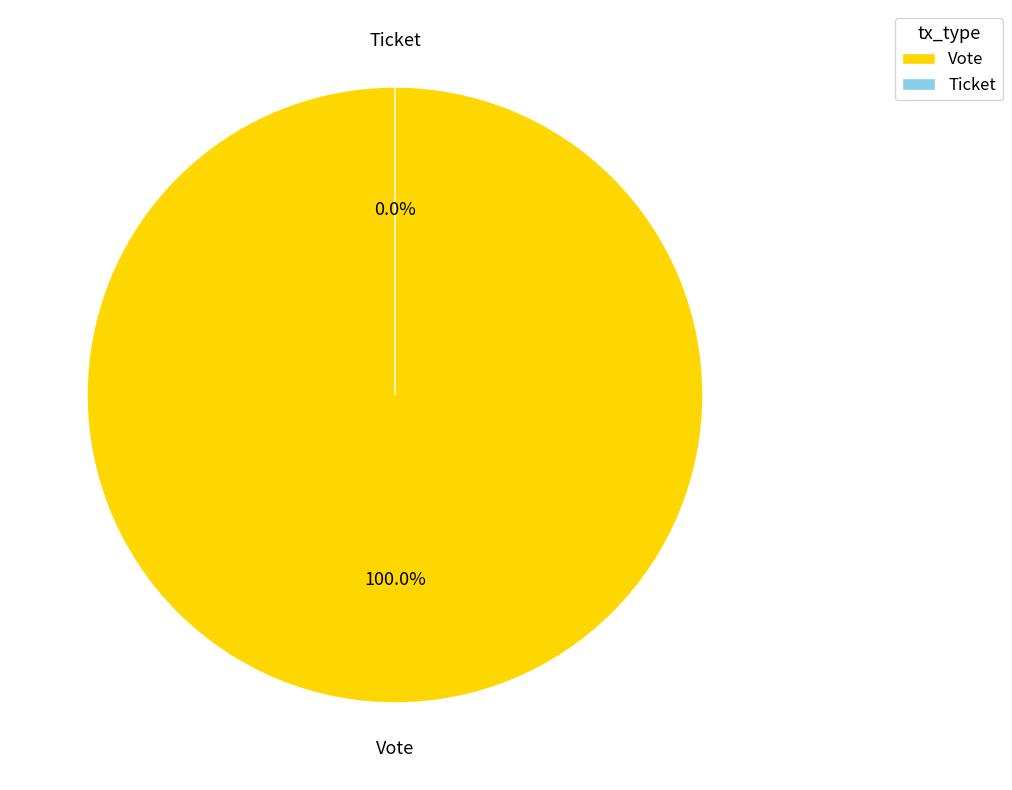

How many slices are in this pie chart?

2